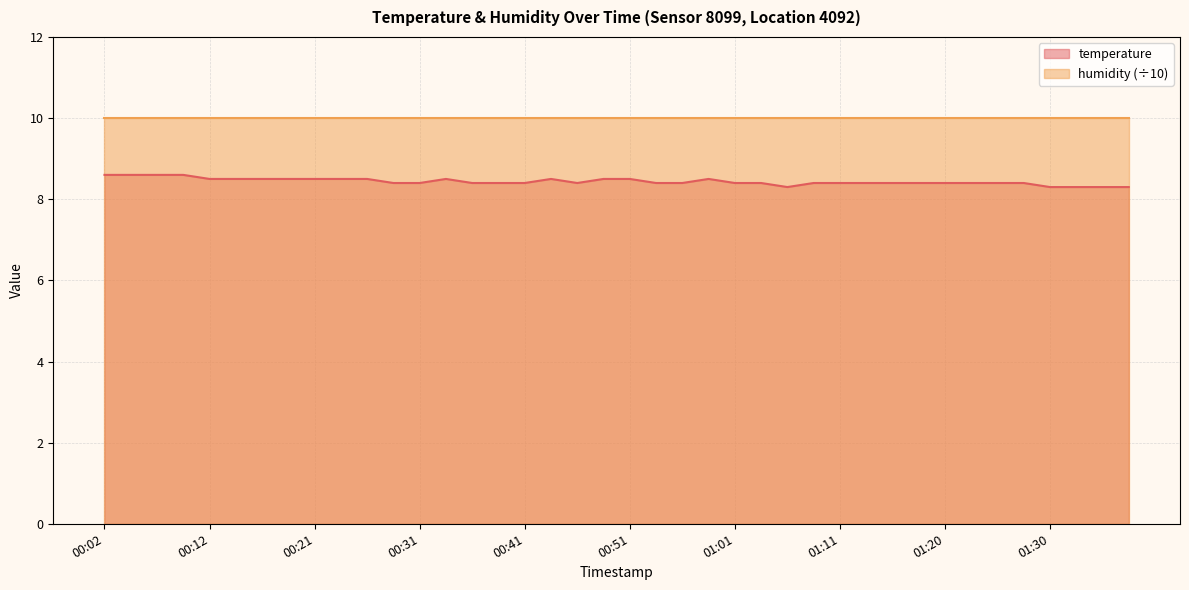

How many lines are shown in the chart?

2